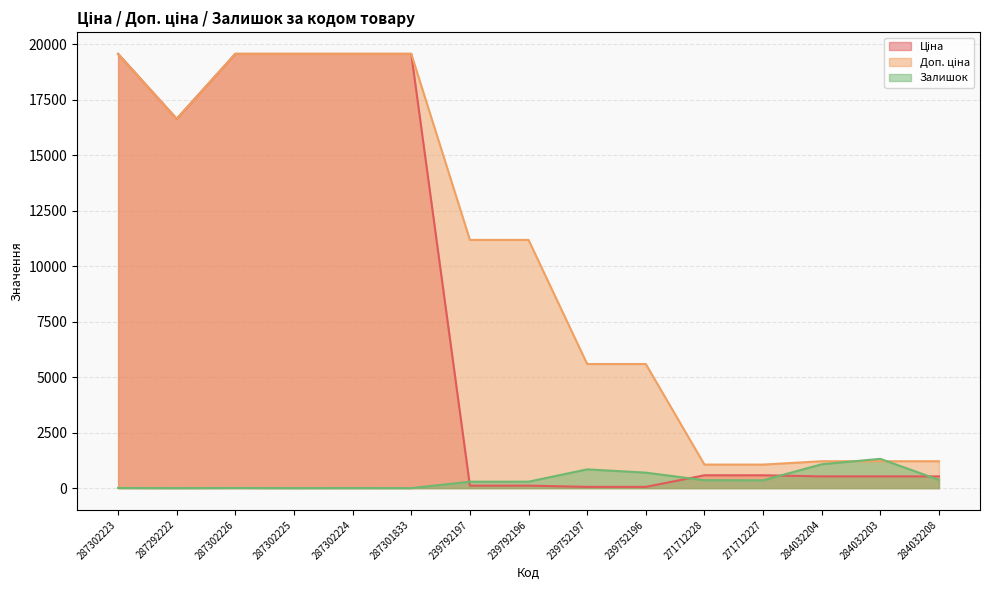

What is the sum of the Залишок values at 287302225 and 239752197?

845.0